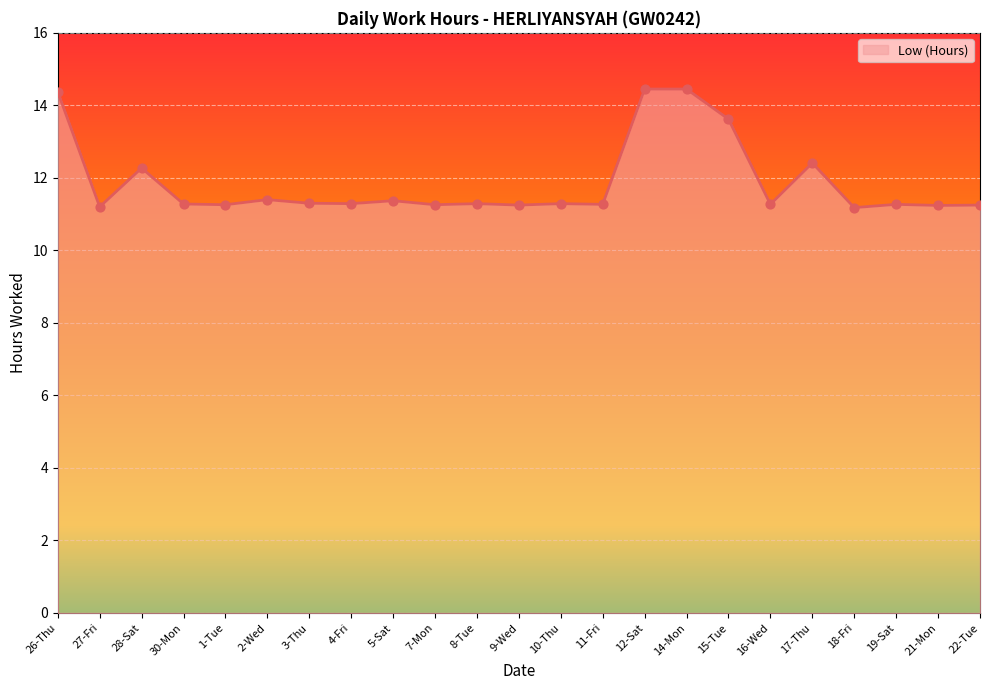

What is the ratio of the value at 26-Thu to the value at 30-Mon?

1.3